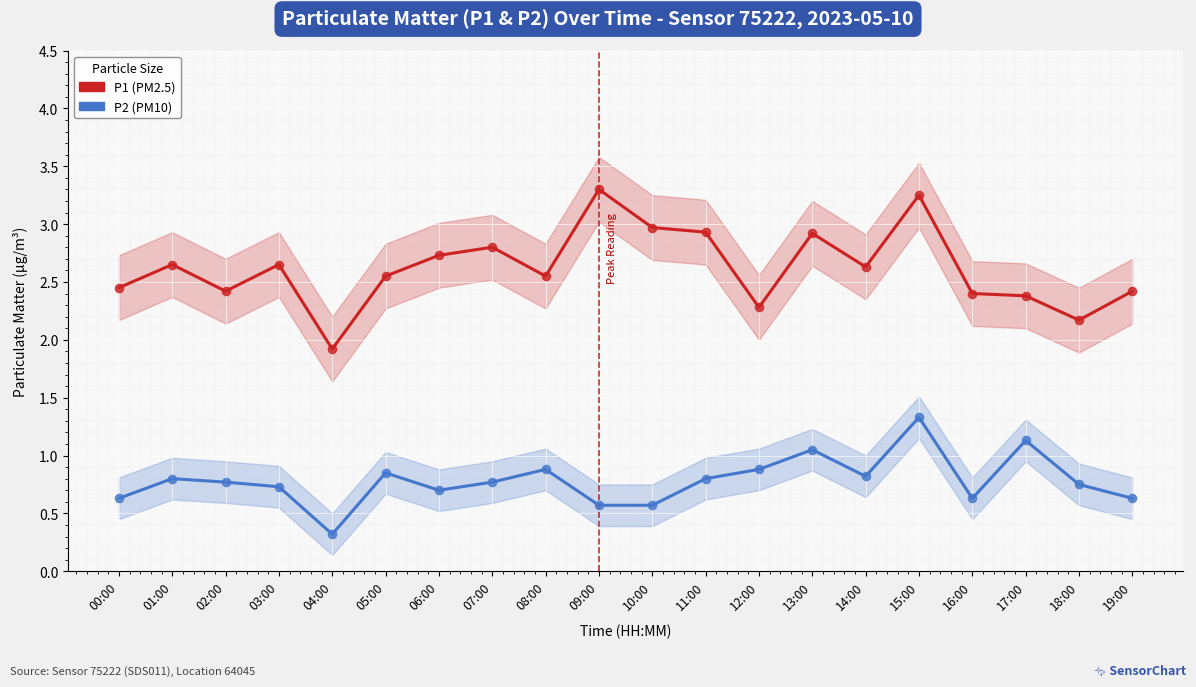

At how many categories does at least one series exceed 1?

20